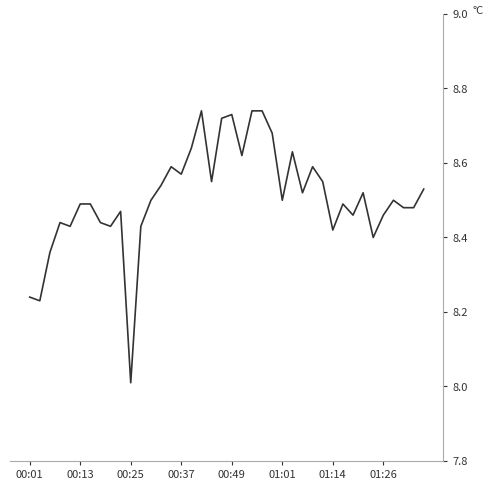

What is the difference between the maximum and minimum values?

0.7